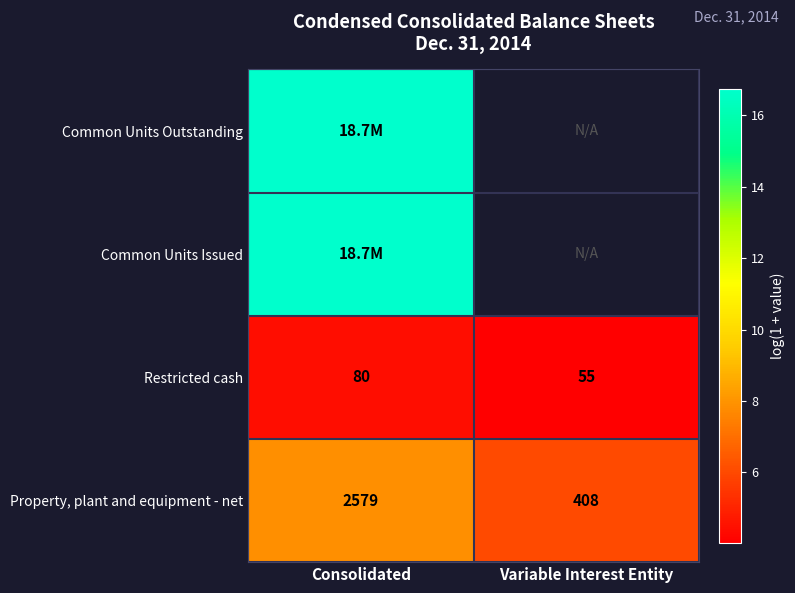

Rank the categories by Restricted cash value from lowest to highest.

Variable Interest Entity, Consolidated